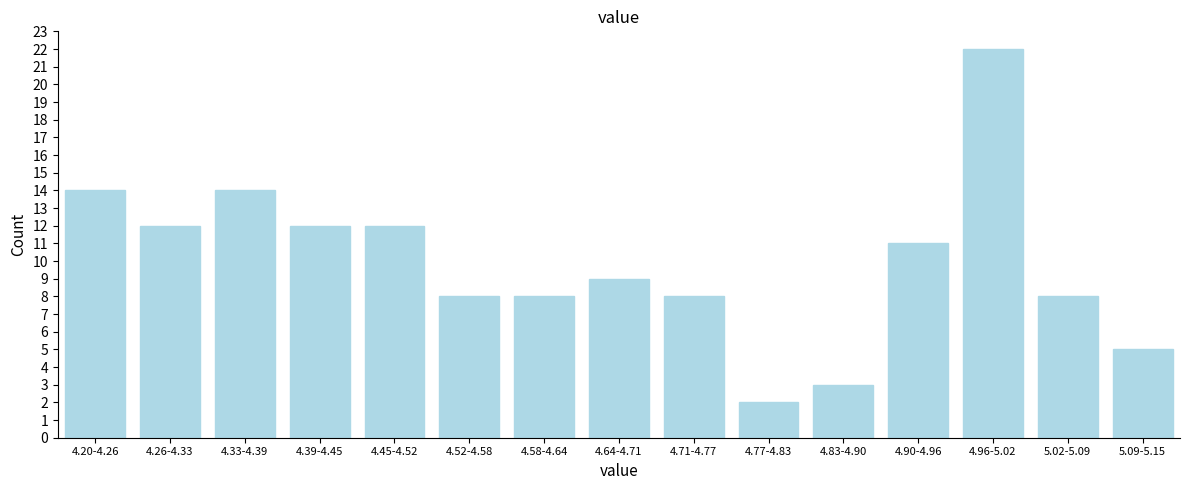

Reading left to right, extract all data points from this chart.

14	12	14	12	12	8	8	9	8	2	3	11	22	8	5